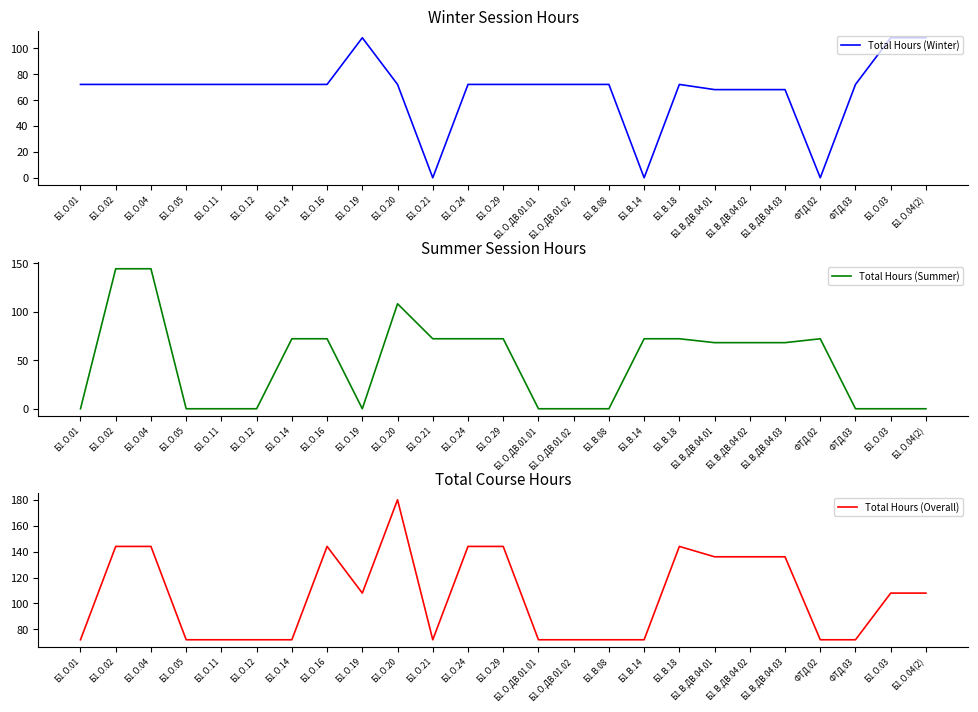

Where is Total Hours (Summer) nearest to the value 72?

Б1.О.14